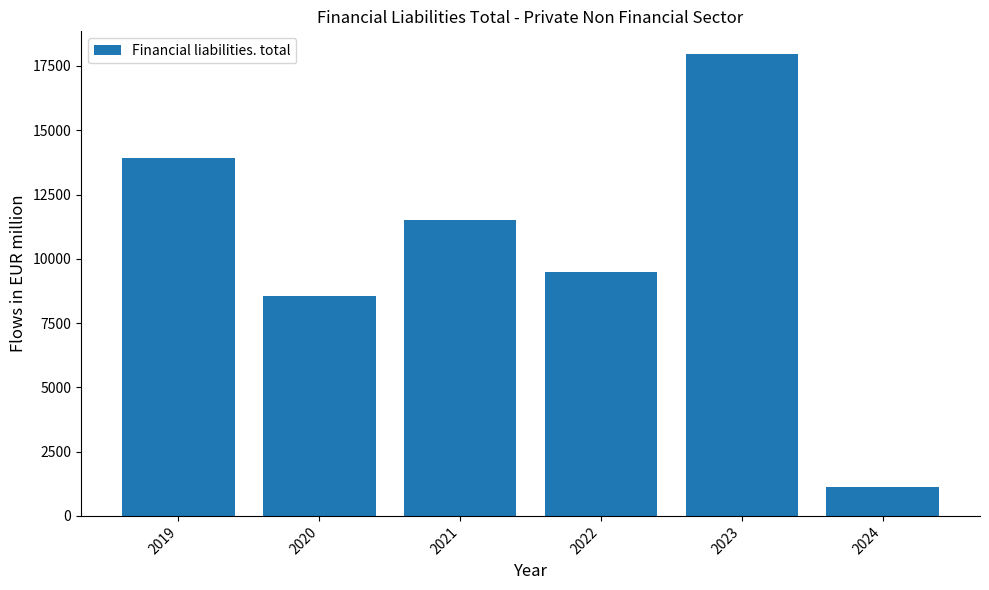

Are the bars horizontal?

No